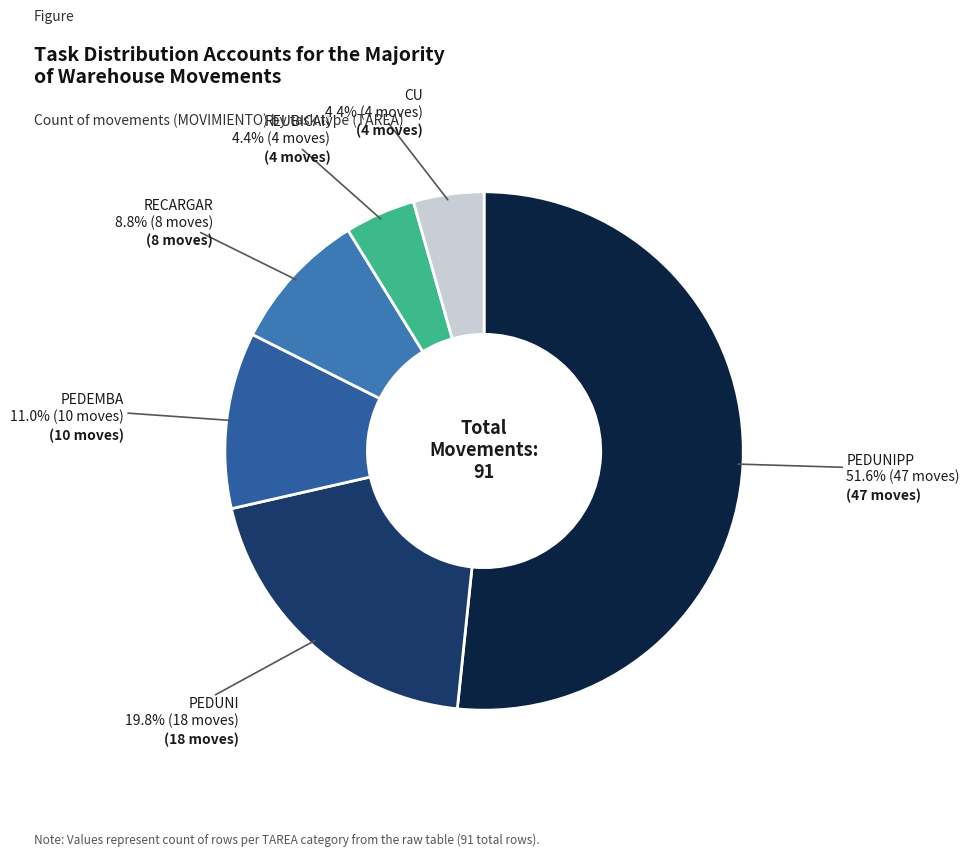

What is the largest slice in the pie chart?

PEDUNIPP